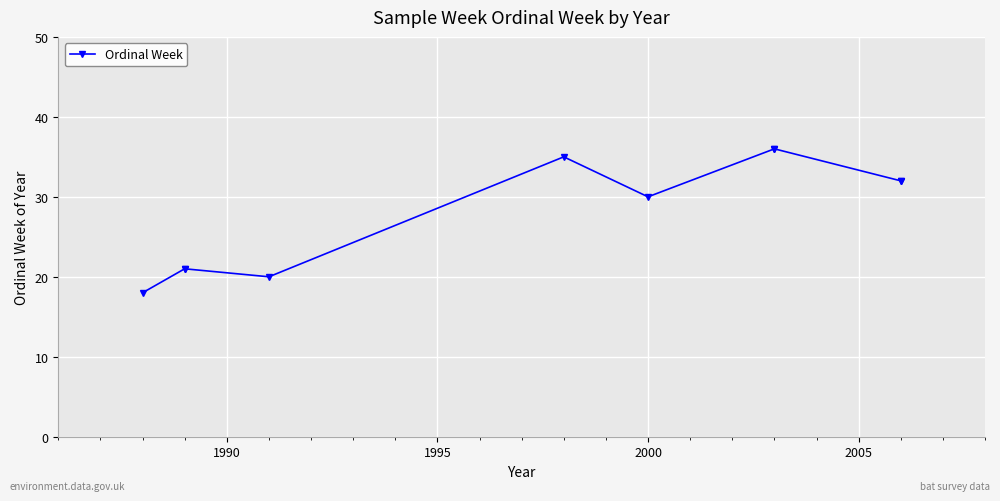

What is the greatest value displayed?

36